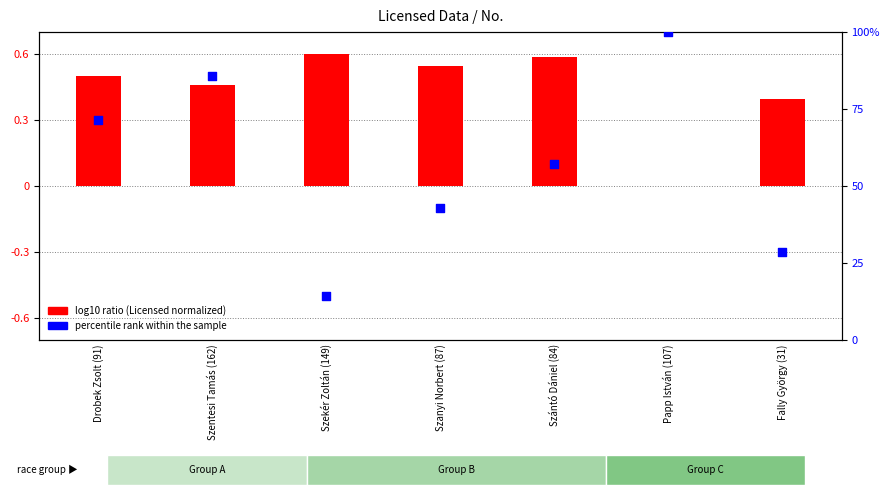

At which category is the sum across all series the highest?

Papp István (107)